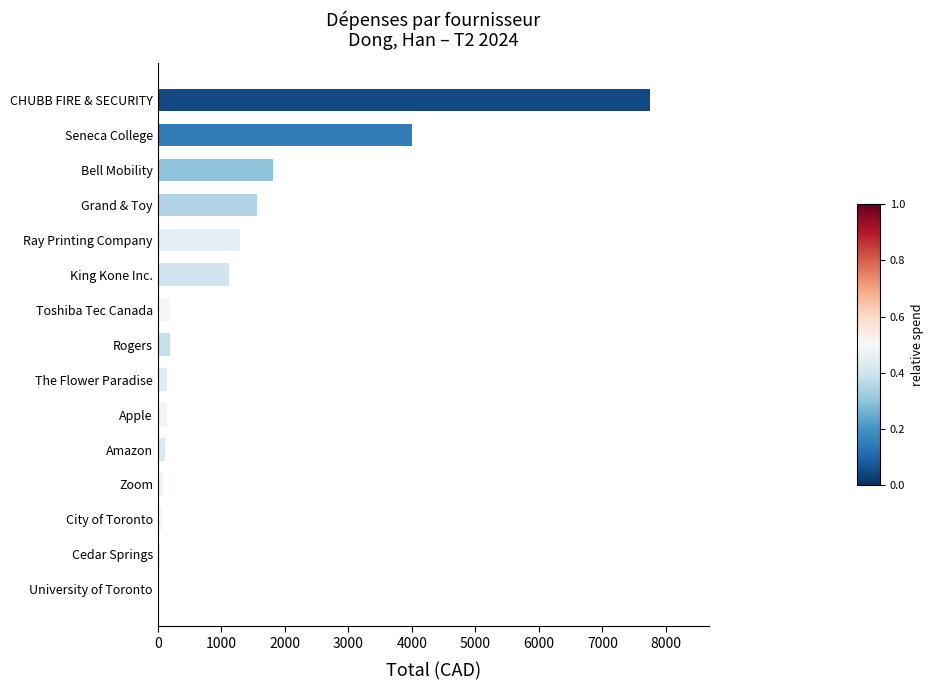

Is it true that the value at University of Toronto is 0.0?

True